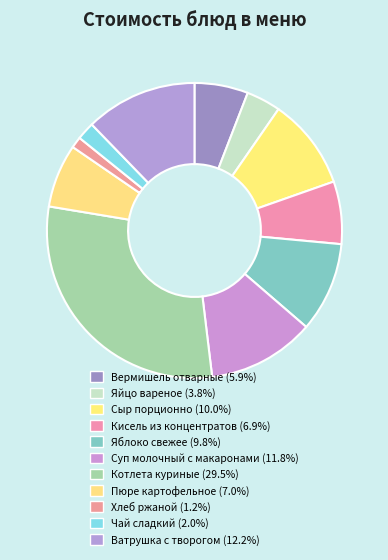

Between Суп молочный с макаронами and Вермишель отварные, which is larger?

Суп молочный с макаронами